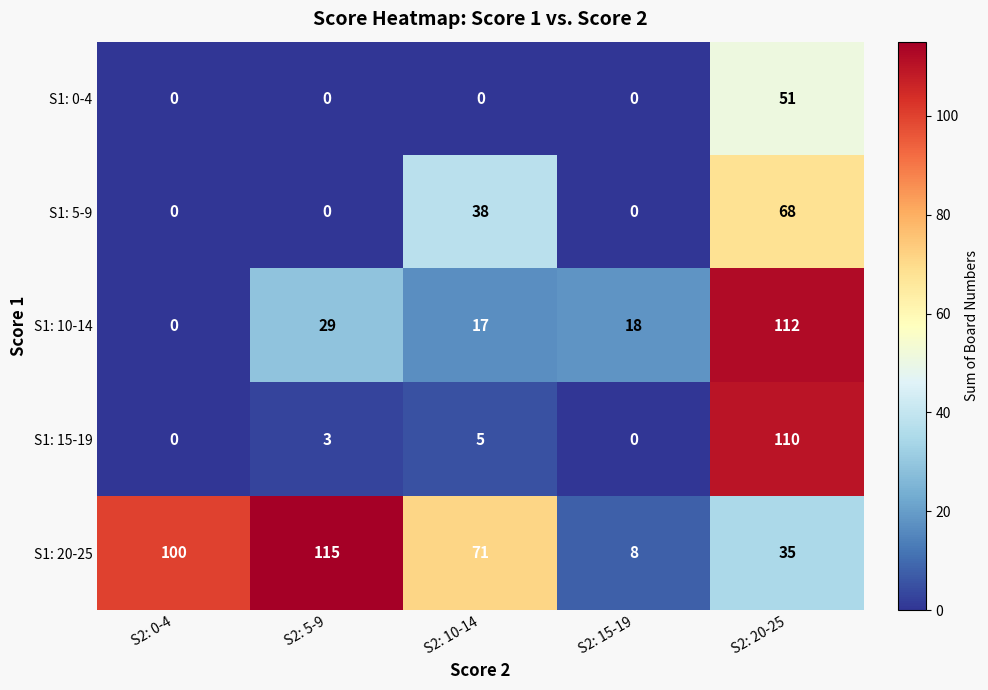

What is the average value of the S1: 5-9 series?

21